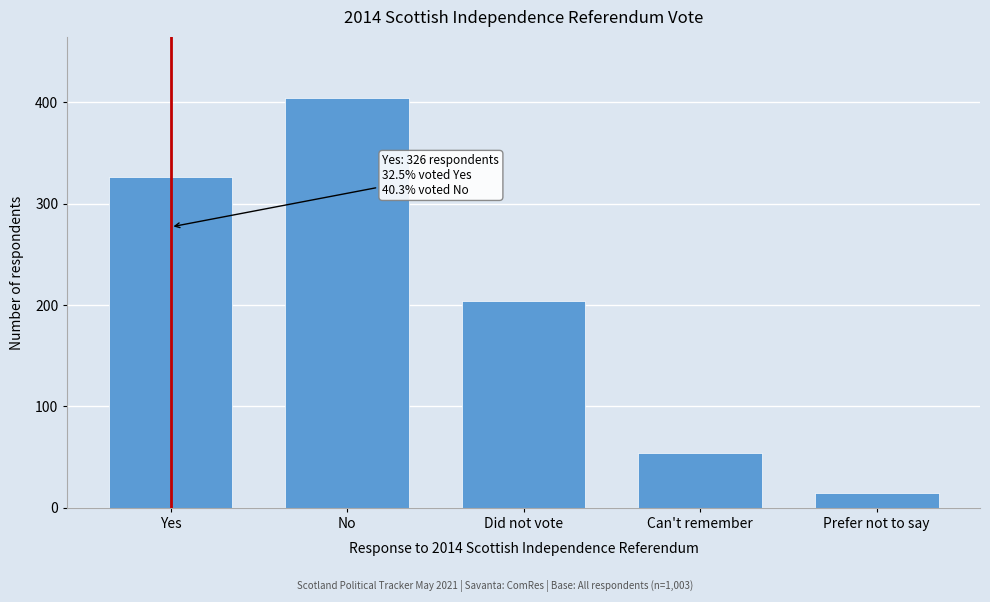

Reading left to right, extract all data points from this chart.

Yes=326	No=404	Did not vote=204	Can't remember=54	Prefer not to say=15